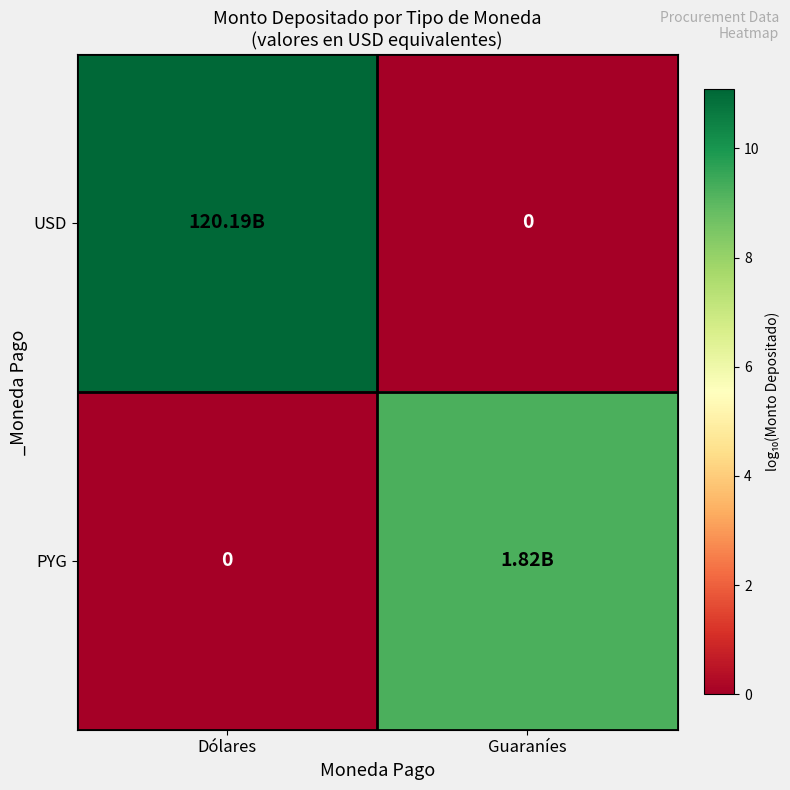

Which has a higher value, Guaraníes or Dólares?

Dólares